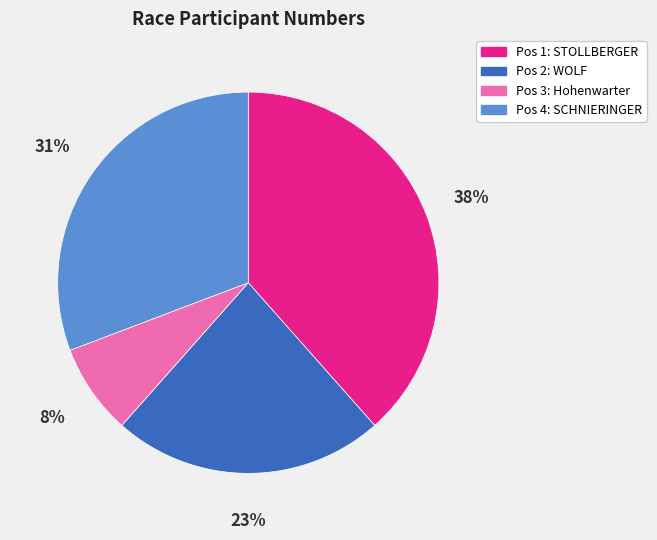

Count the number of slices in the pie.

4